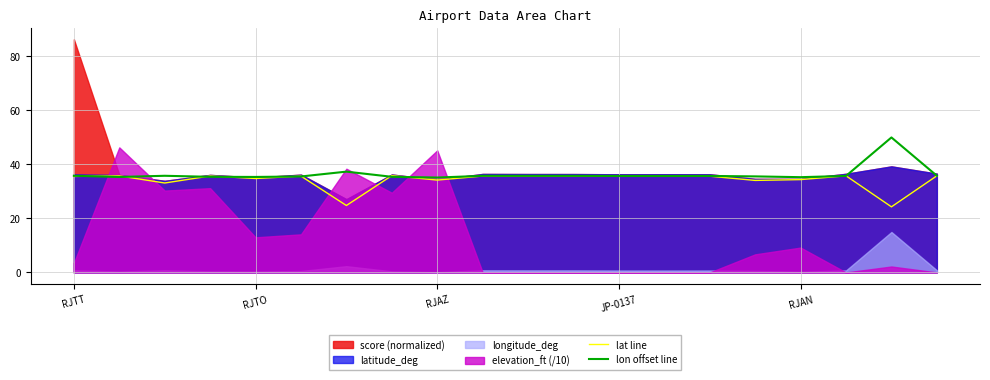

How many lines are shown in the chart?

2